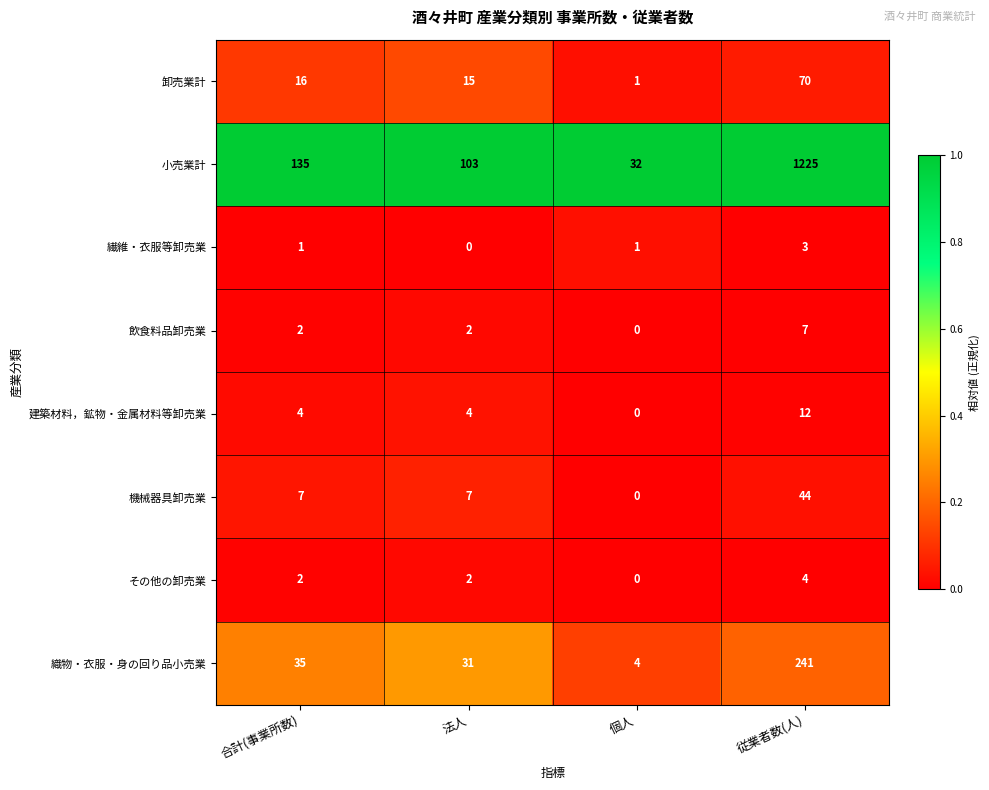

Which series has the widest spread of values?

小売業計